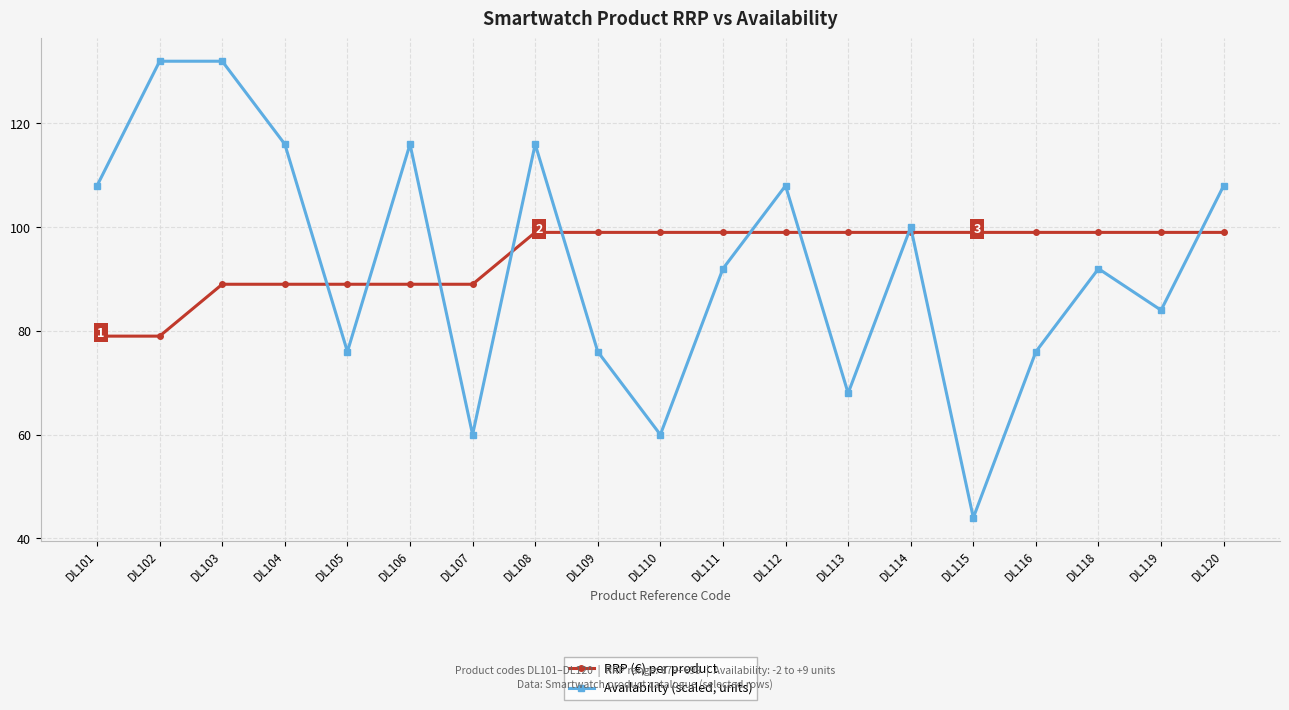

Is the value of Availability (scaled, units) at DL114 greater than the value of RRP (€) per product at DL104?

Yes